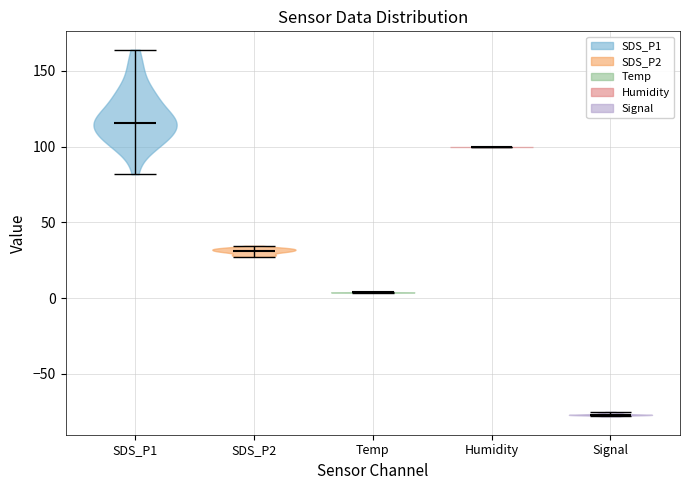

What is the lowest point the violin for SDS_P1 reaches on the y-axis? The values are not printed on the chart, so give them approximately, as read against the axis.

80